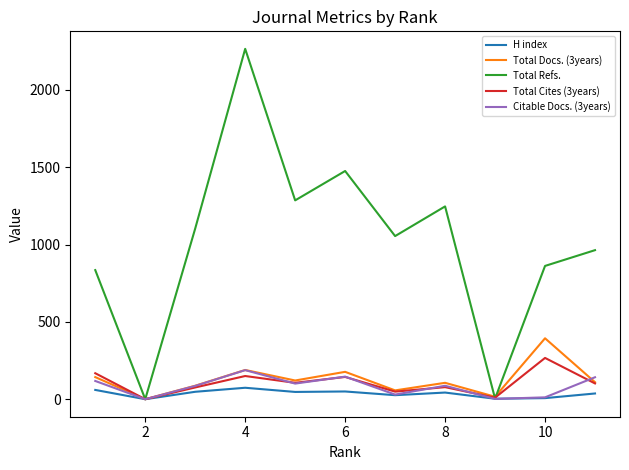

Which series has the largest total across all categories?

Total Refs.